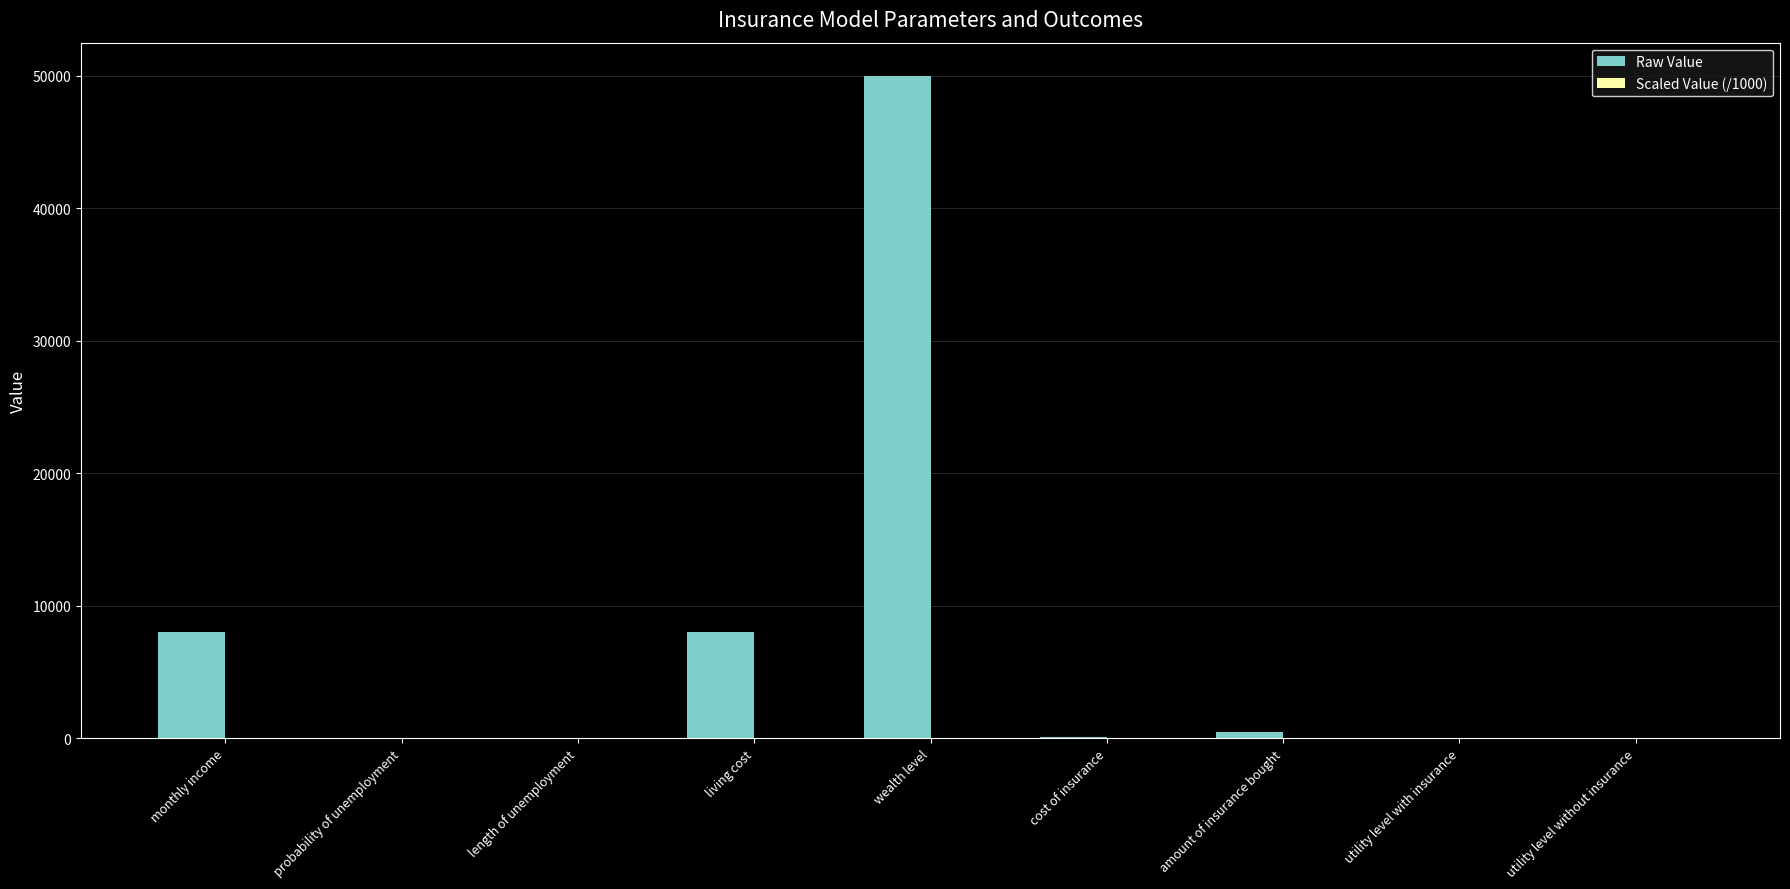

Which series changed the most between wealth level and cost of insurance?

Raw Value